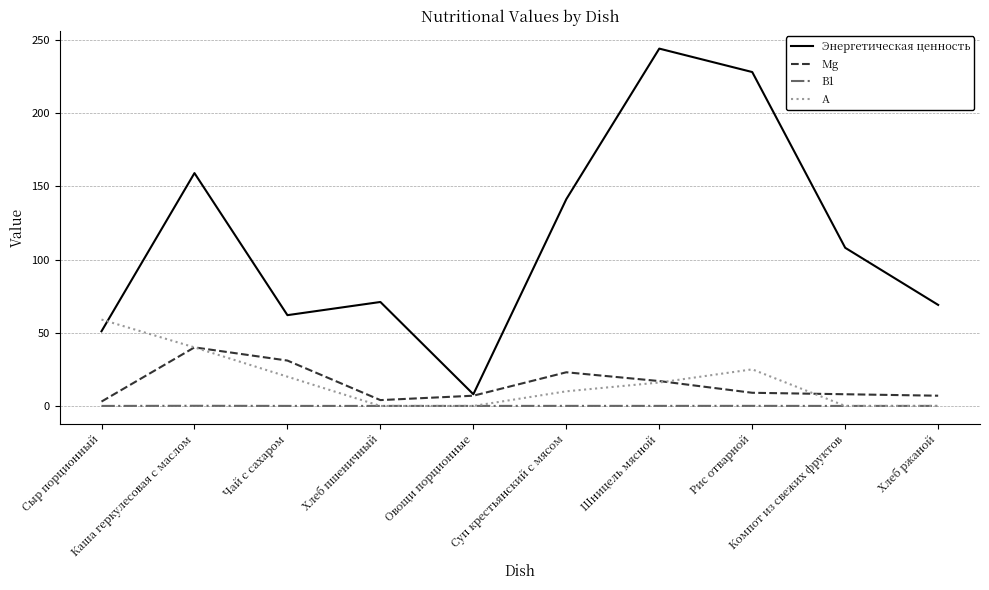

Which series has the largest total across all categories?

Энергетическая ценность